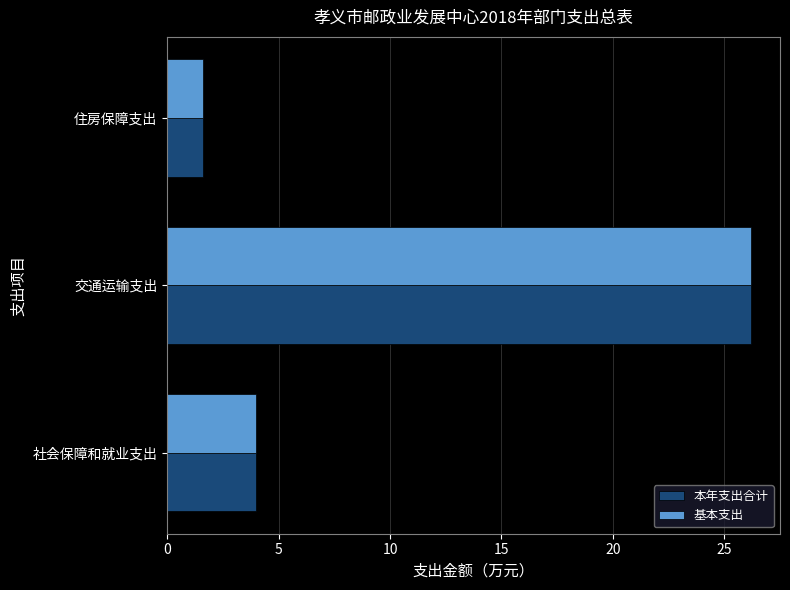

The value of 本年支出合计 at 交通运输支出 is 26.2. True or false?

True